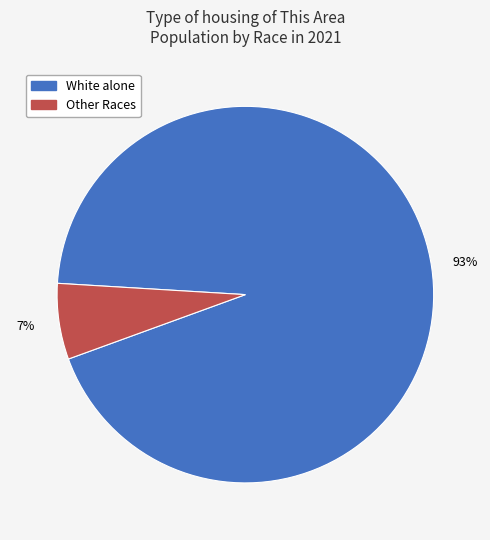

To the nearest percent, what is the average slice percentage?

50%